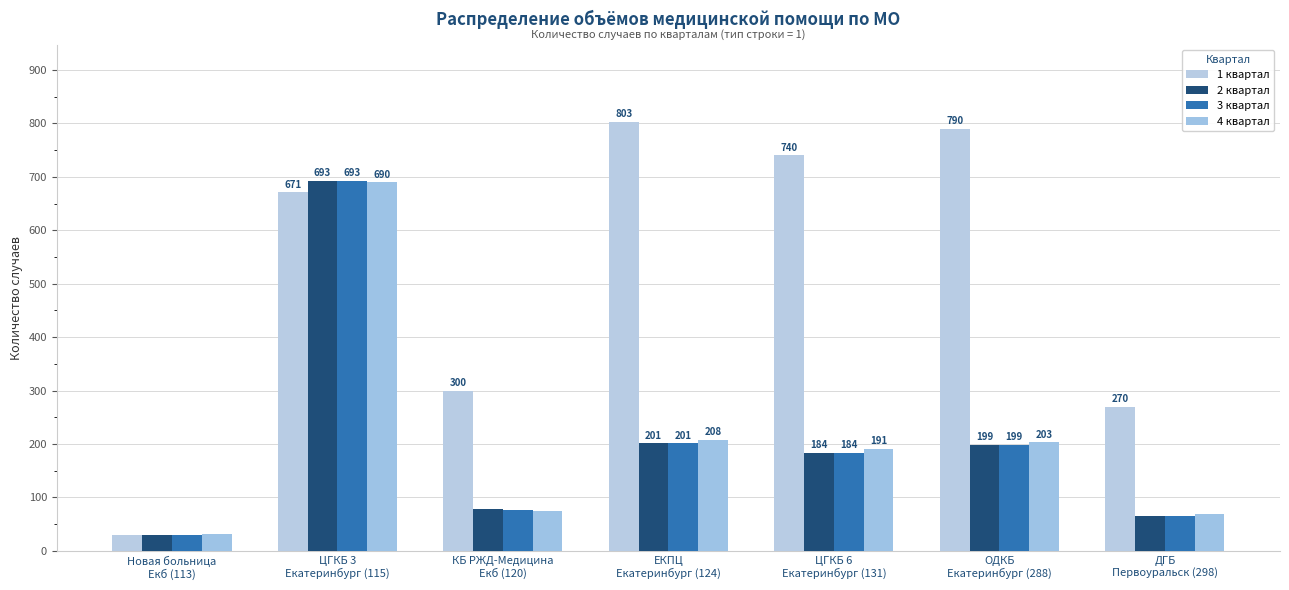

What are all the series names shown in the legend?

1 квартал, 2 квартал, 3 квартал, 4 квартал